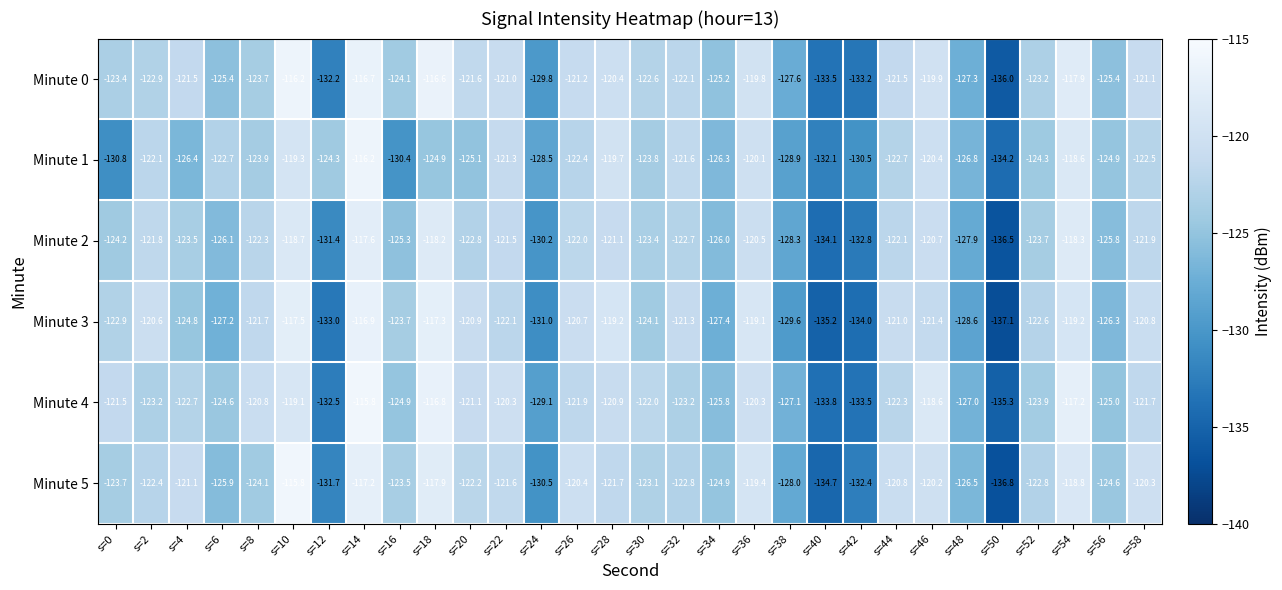

What is the sum of the Minute 5 values at s=58 and s=26?

-240.7